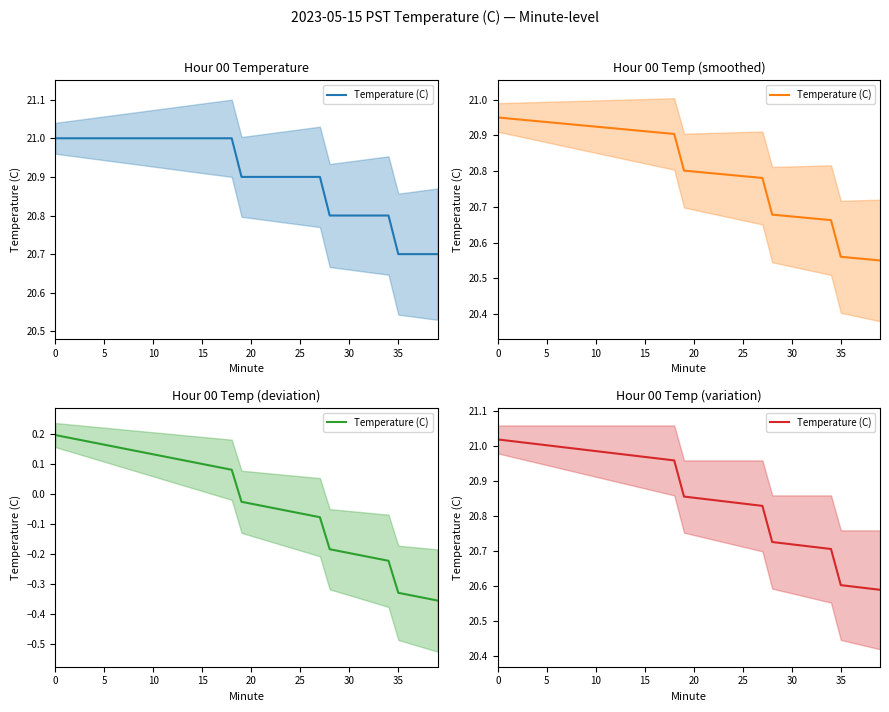

What is the sum of all values?

834.4